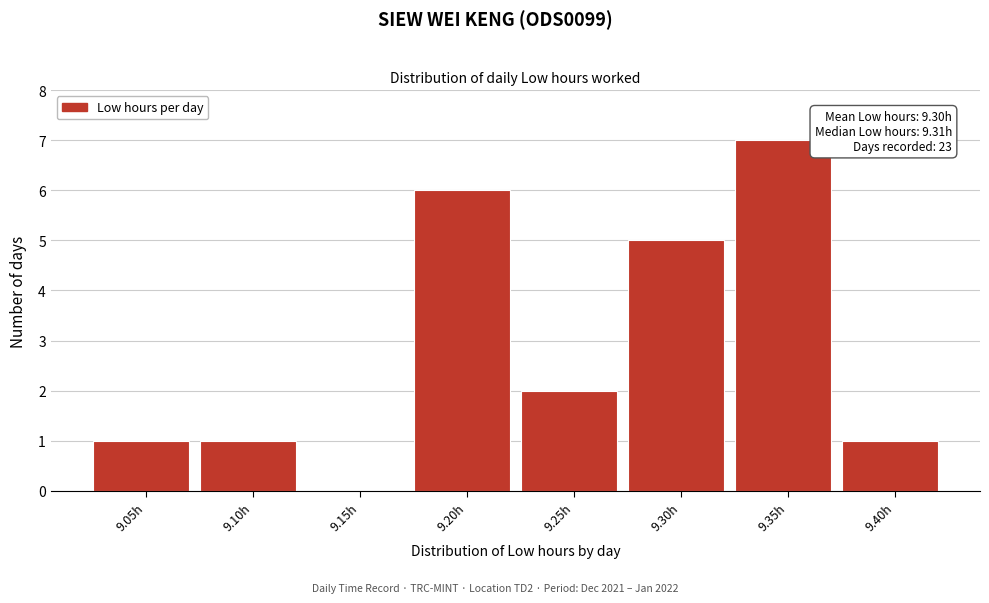

Reading left to right, what are all the values shown in this chart?

9.05h=1	9.10h=1	9.15h=0	9.20h=6	9.25h=2	9.30h=5	9.35h=7	9.40h=1